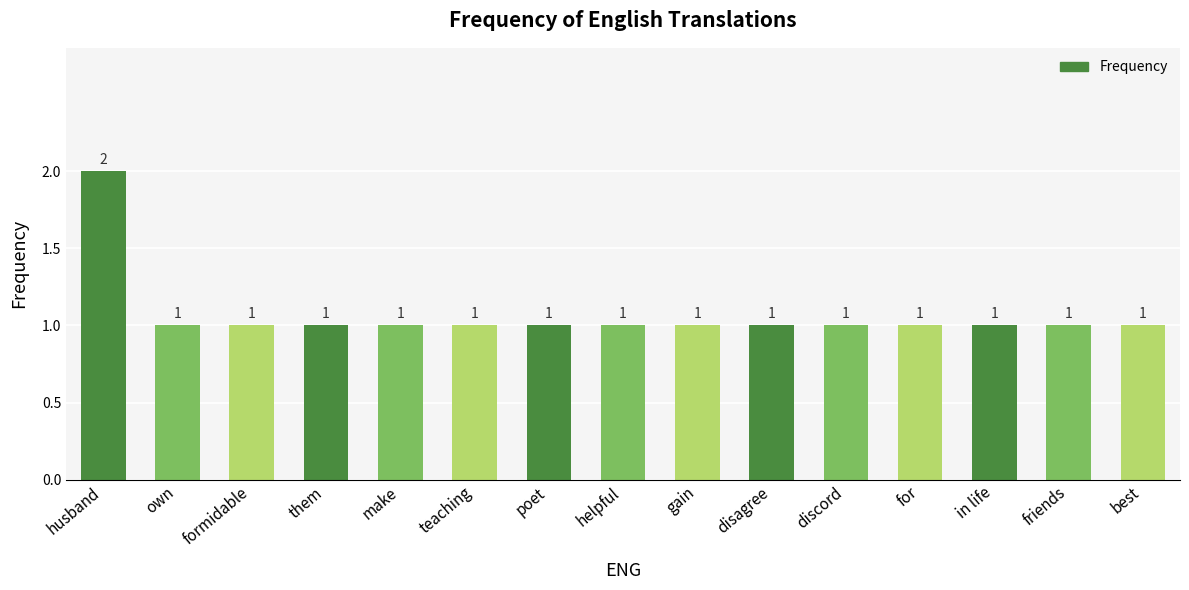

What is the label of the 5th bar from the left?

make